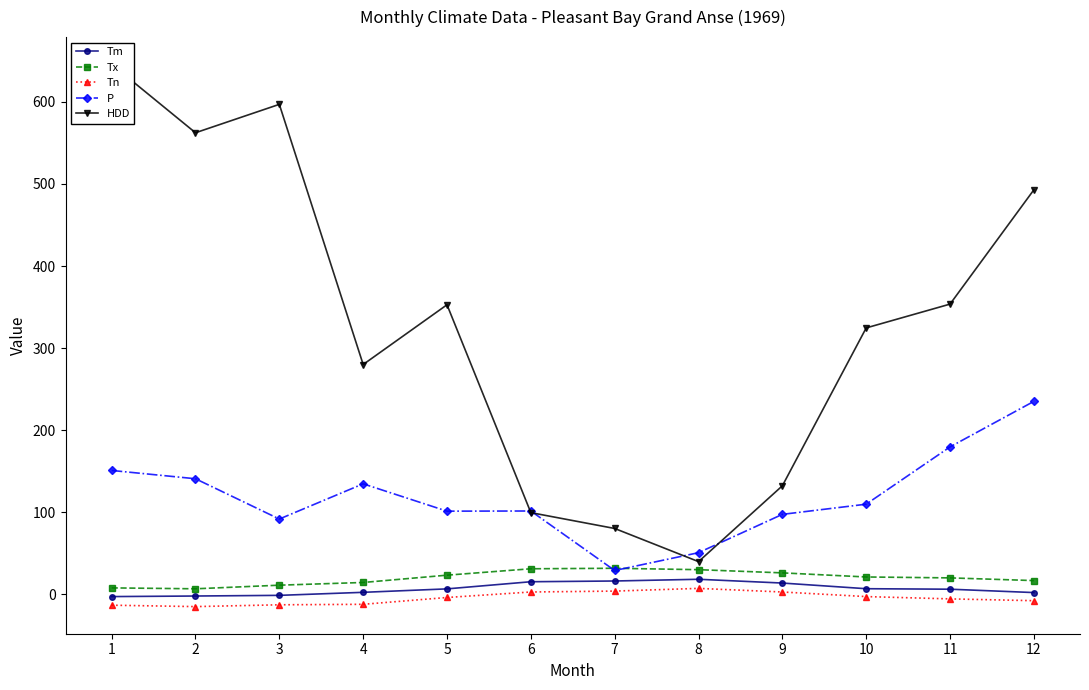

What is the value of the HDD point at the 1st from the left?

645.9